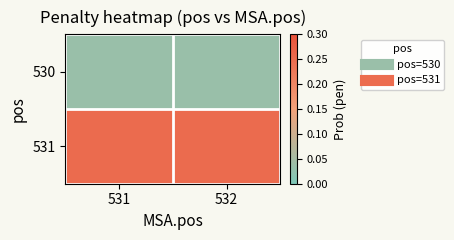

Which series has the largest total across all categories?

531